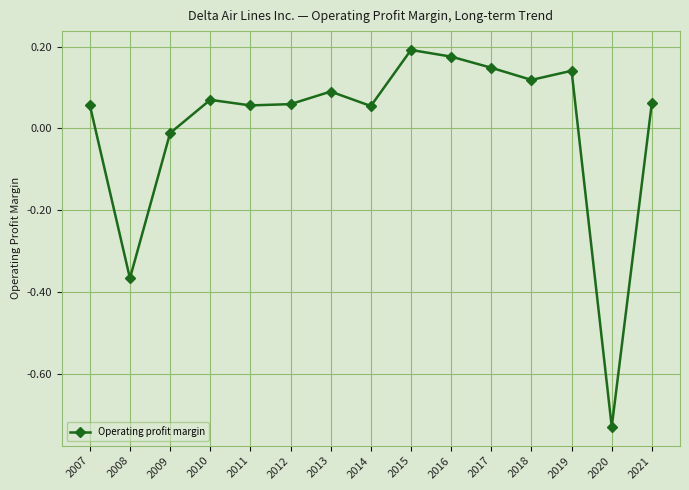

How many values are below 0?

3